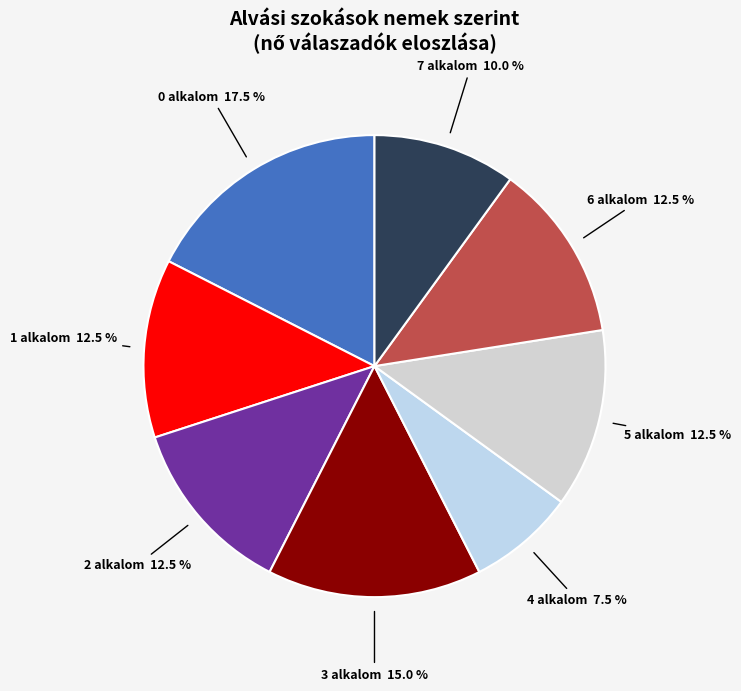

To the nearest percent, what percentage of the pie is 7?

10%